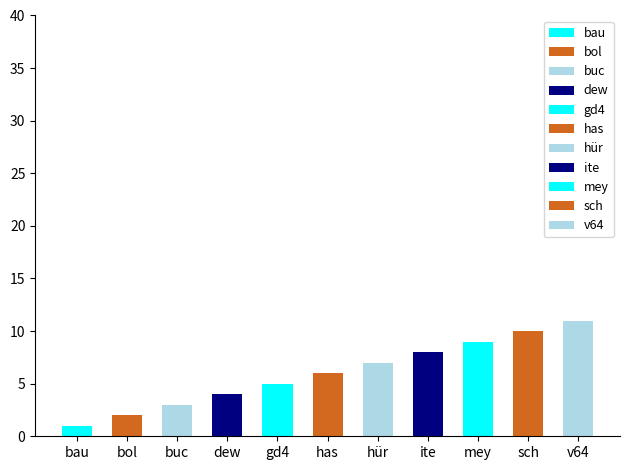

What value does the data have at Itee6bpa Anqffxwy, to the nearest 10?

10